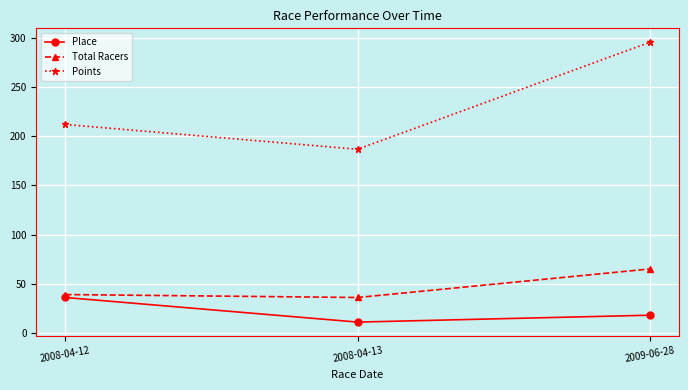

What position from the left is 2009-06-28?

3